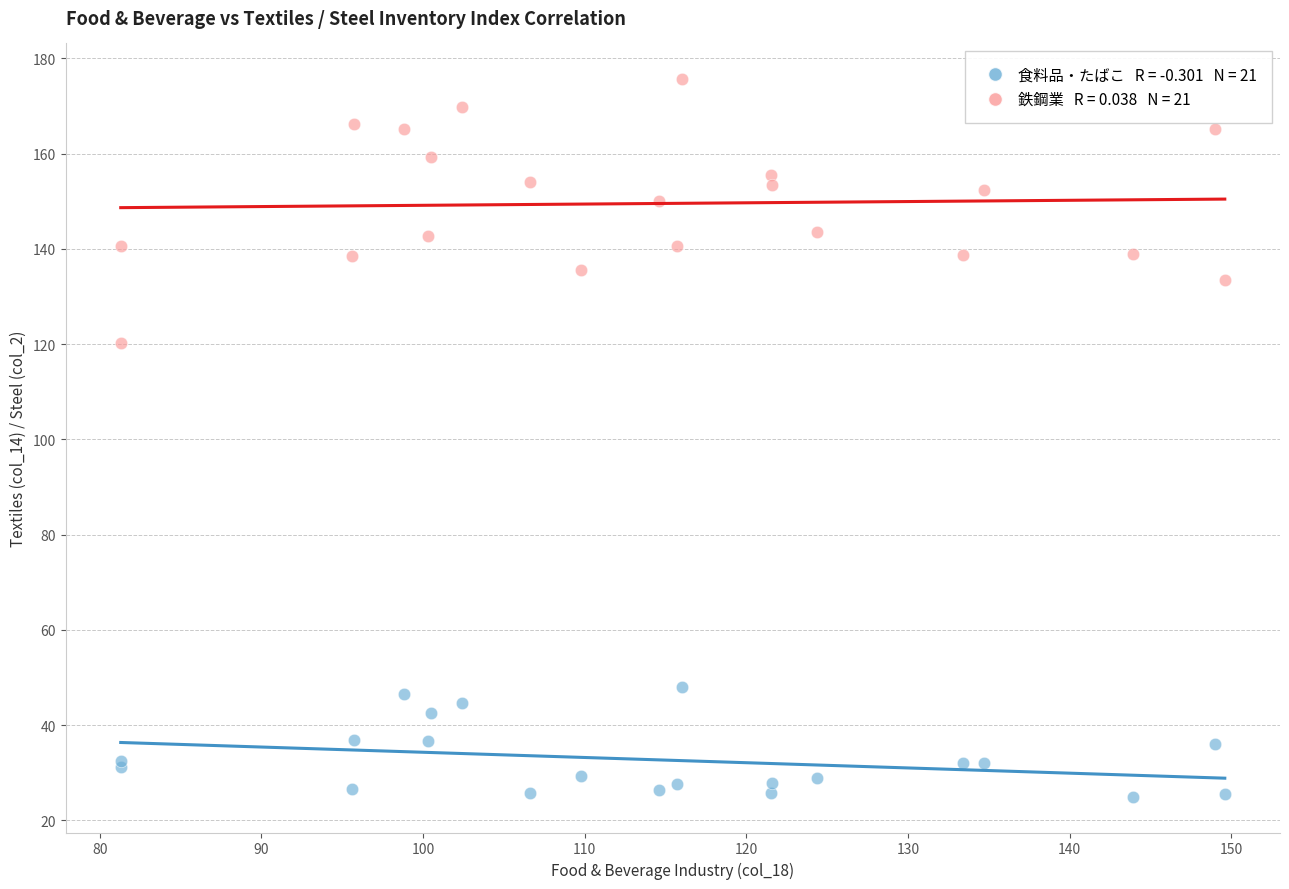

Across all series, what Y value is closest to 100?

120.3